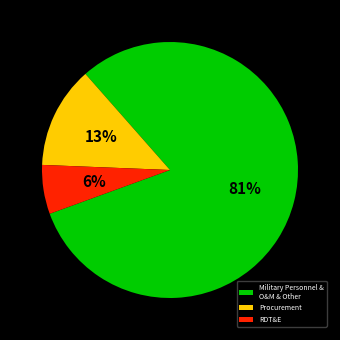

Count the number of slices in the pie.

3